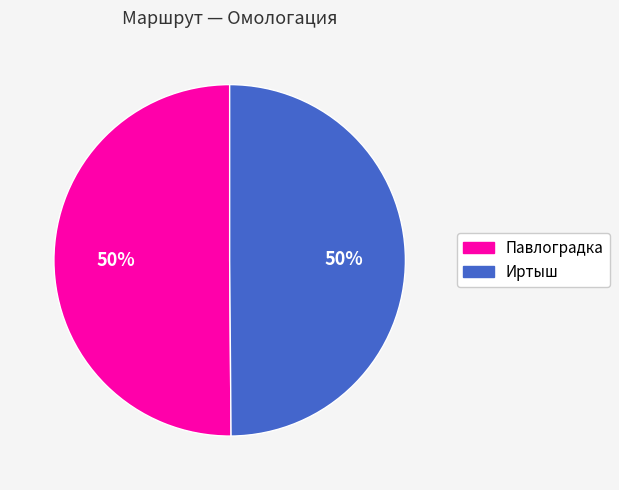

To the nearest percent, what is the average slice percentage?

50%